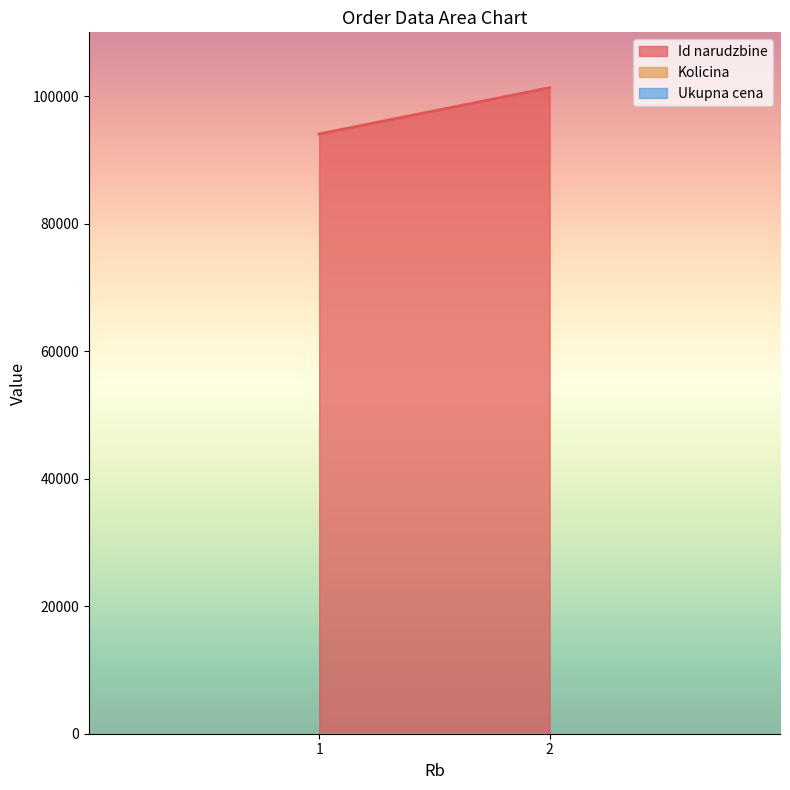

What are all the series names shown in the legend?

Id narudzbine, Kolicina, Ukupna cena